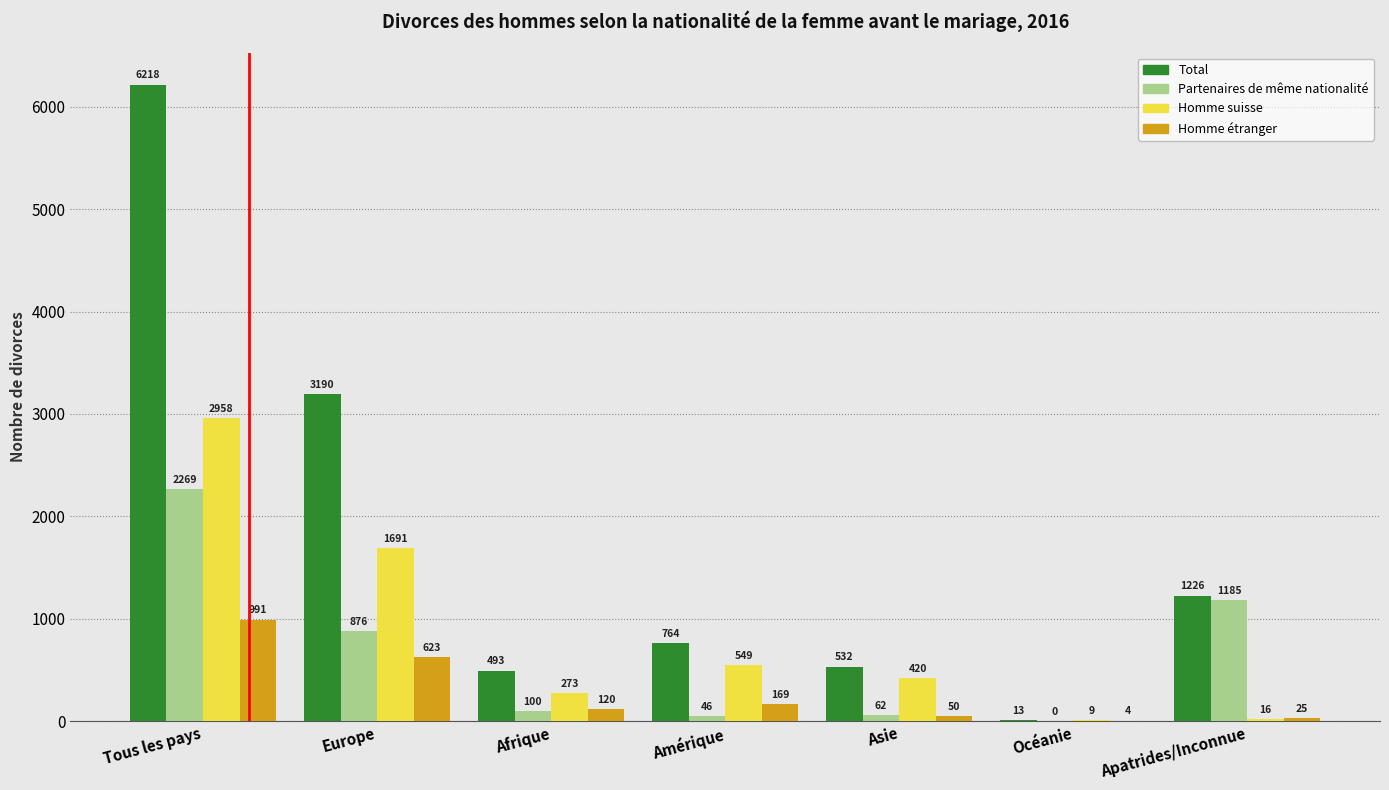

Reading left to right, list all the values displayed in this chart.

Total: Tous les pays=6218	Europe=3190	Afrique=493	Amérique=764	Asie=532	Océanie=13	Apatrides/Inconnue=1226
Partenaires de même nationalité: Tous les pays=2269	Europe=876	Afrique=100	Amérique=46	Asie=62	Océanie=0	Apatrides/Inconnue=1185
Homme suisse: Tous les pays=2958	Europe=1691	Afrique=273	Amérique=549	Asie=420	Océanie=9	Apatrides/Inconnue=16
Homme étranger: Tous les pays=991	Europe=623	Afrique=120	Amérique=169	Asie=50	Océanie=4	Apatrides/Inconnue=25